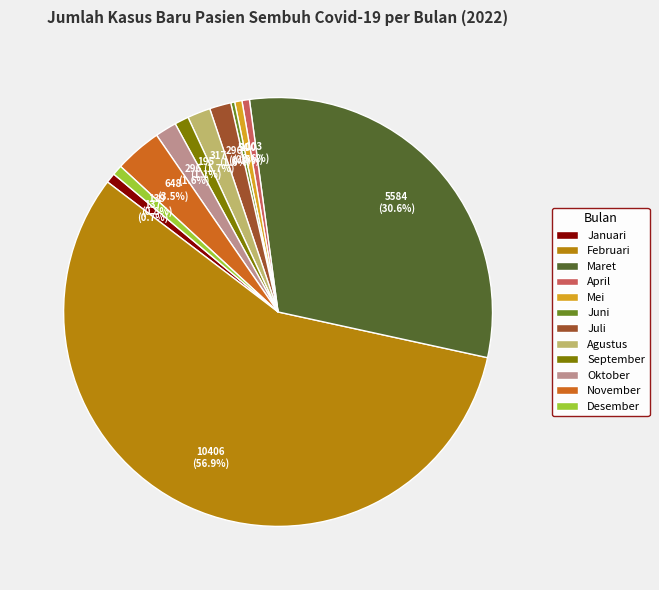

To the nearest percent, what is the combined percentage of Februari and September?

58%